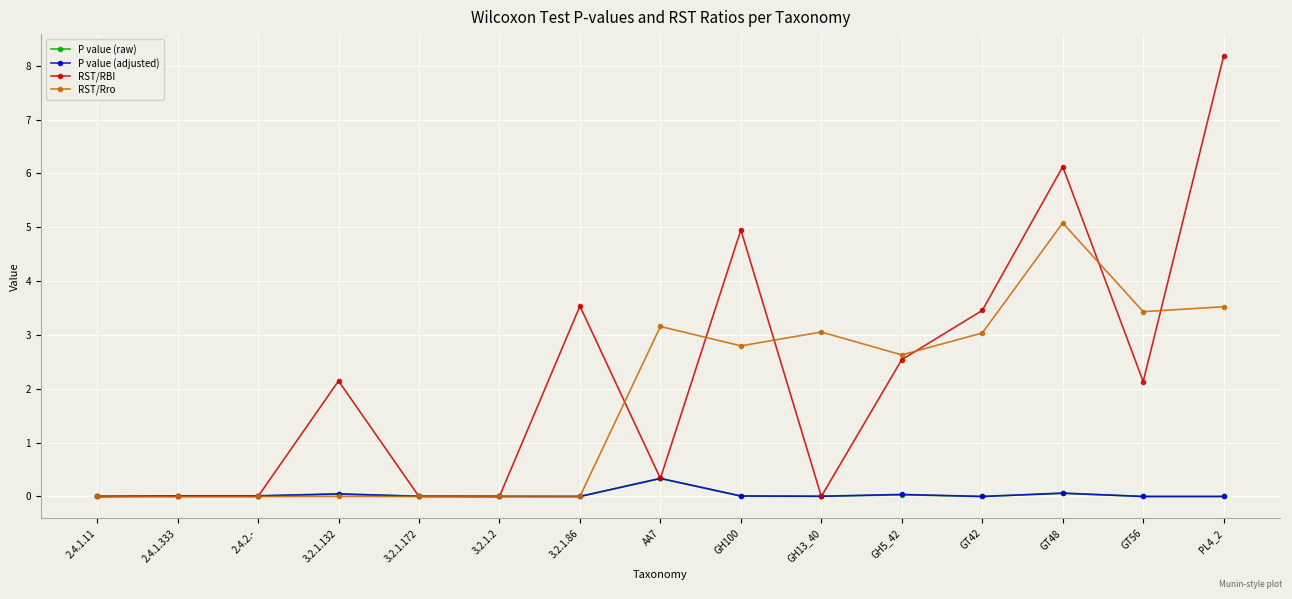

True or false: RST/Rro and RST/RBI intersect in this chart.

True